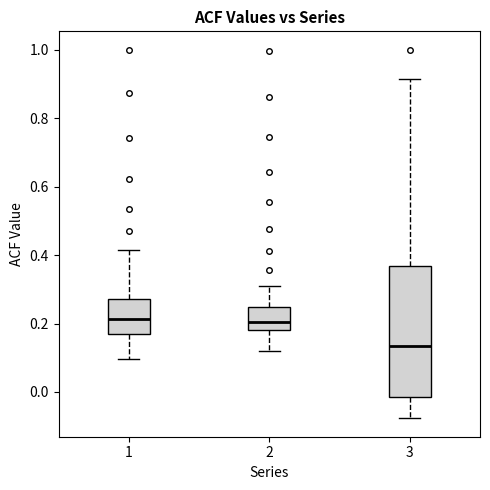

Reading left to right, transcribe this box plot: for each box, give where its median line is, the range the box spans, and where its two whiskers end, as read against the y-axis. The values are not printed on the chart, so give them approximately, as read against the axis.

1: median 0.22, box 0.16 to 0.28, whiskers 0.10 to 0.42
2: median 0.20, box 0.18 to 0.24, whiskers 0.12 to 0.32
3: median 0.14, box -0.02 to 0.36, whiskers -0.08 to 0.92